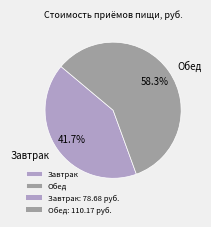

Is Обед the majority of the pie?

Yes